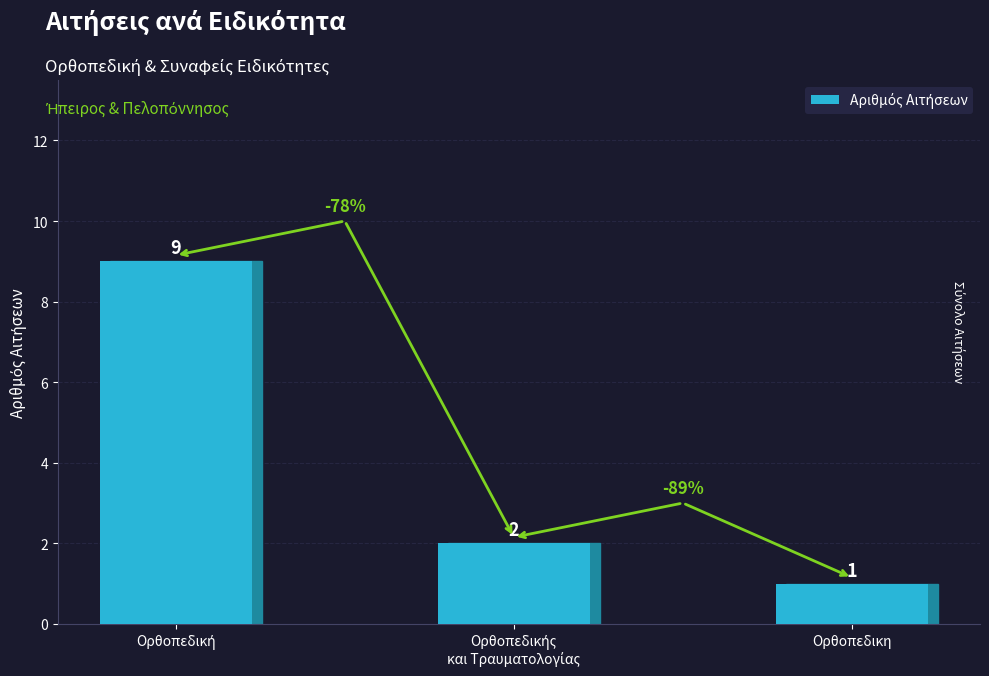

What is the difference between the second highest and minimum values?

1